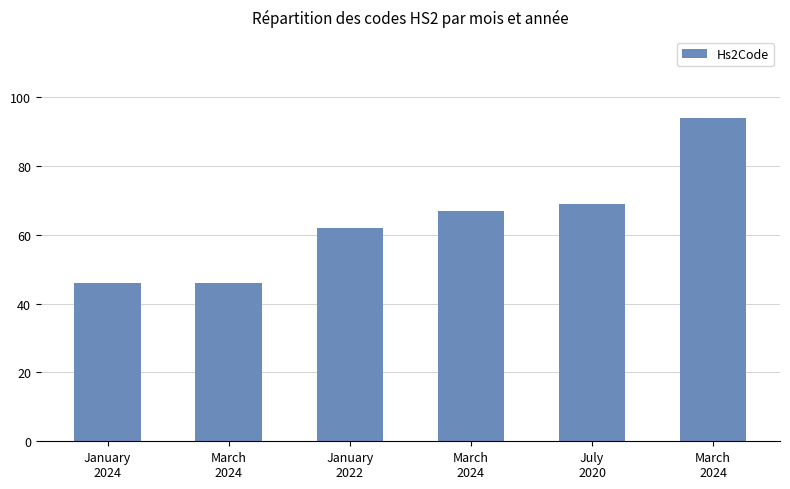

How many data points are less than 67?

3